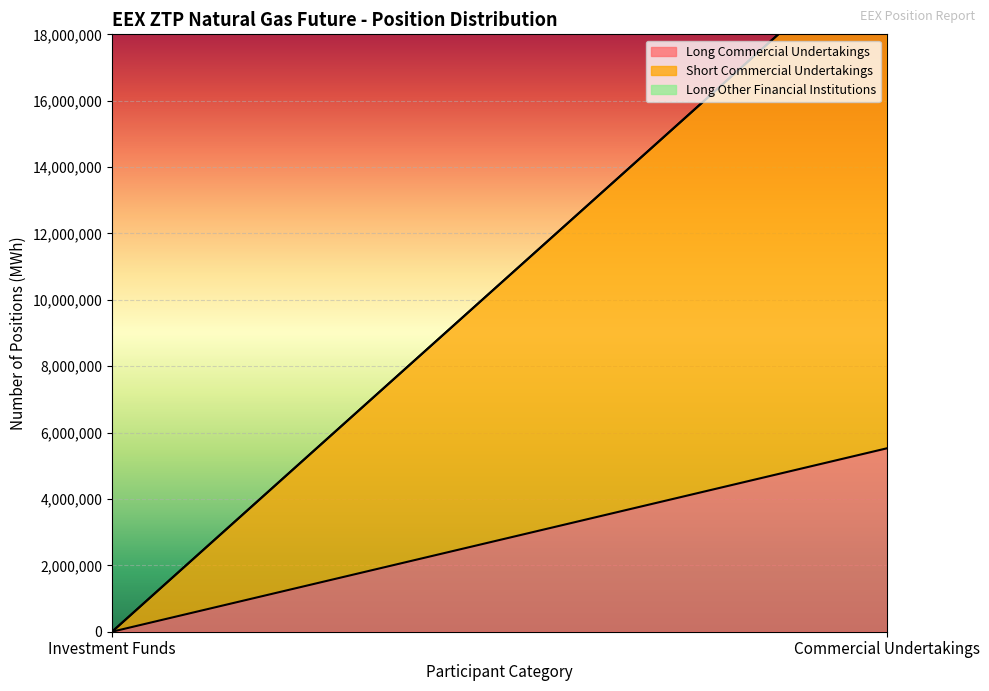

What is the label of the 2nd point from the right?

Investment Funds